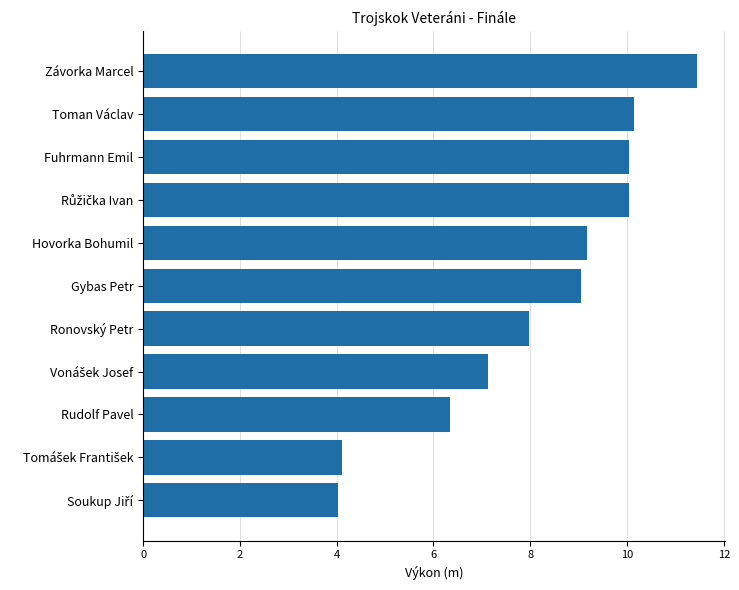

What is the difference between the maximum and minimum values?

7.4